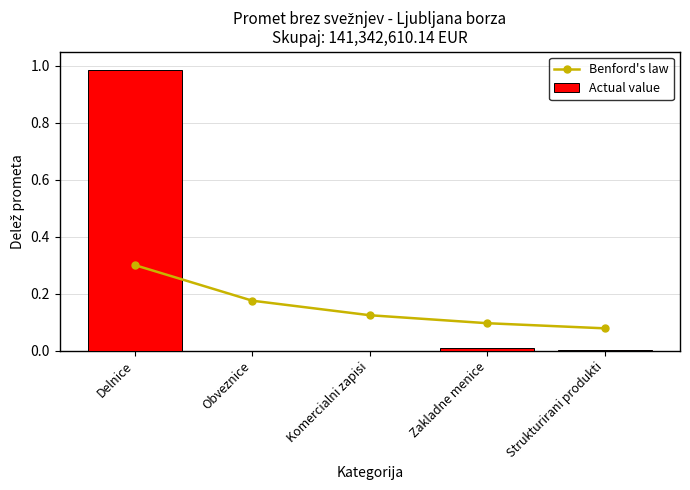

Rank the categories by Benford's law value from highest to lowest.

Delnice, Obveznice, Komercialni zapisi, Zakladne menice, Strukturirani produkti